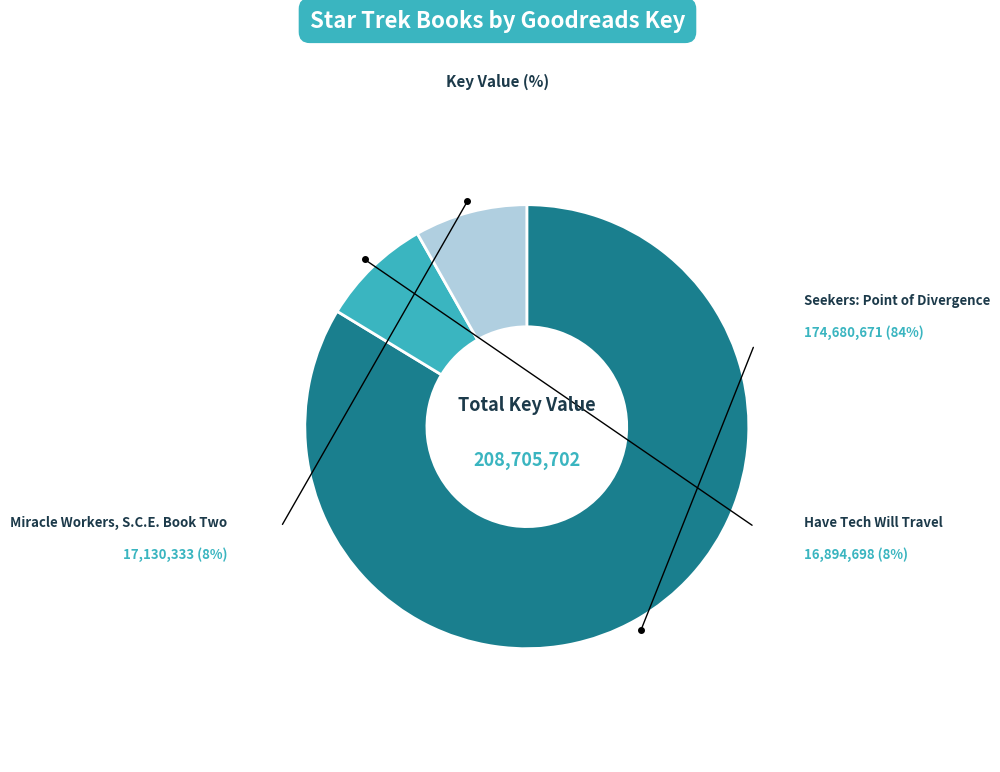

To the nearest percent, what is the difference between the largest and smallest slice percentages?

76%